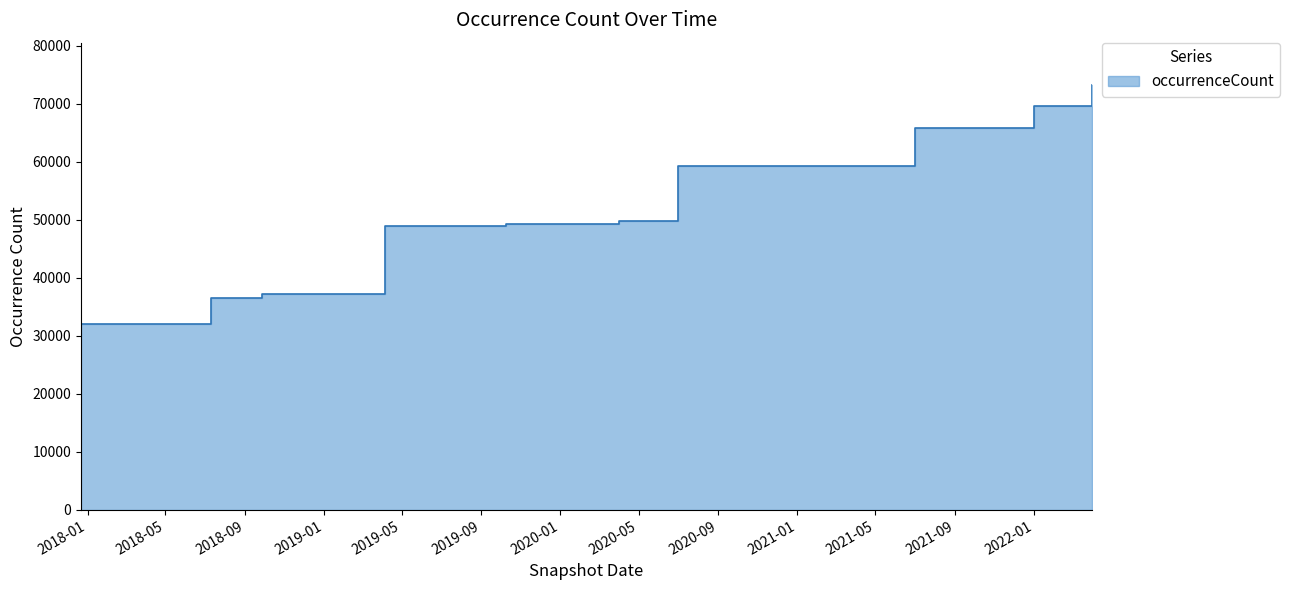

Which category has the lowest value across all series?

2017-12-22